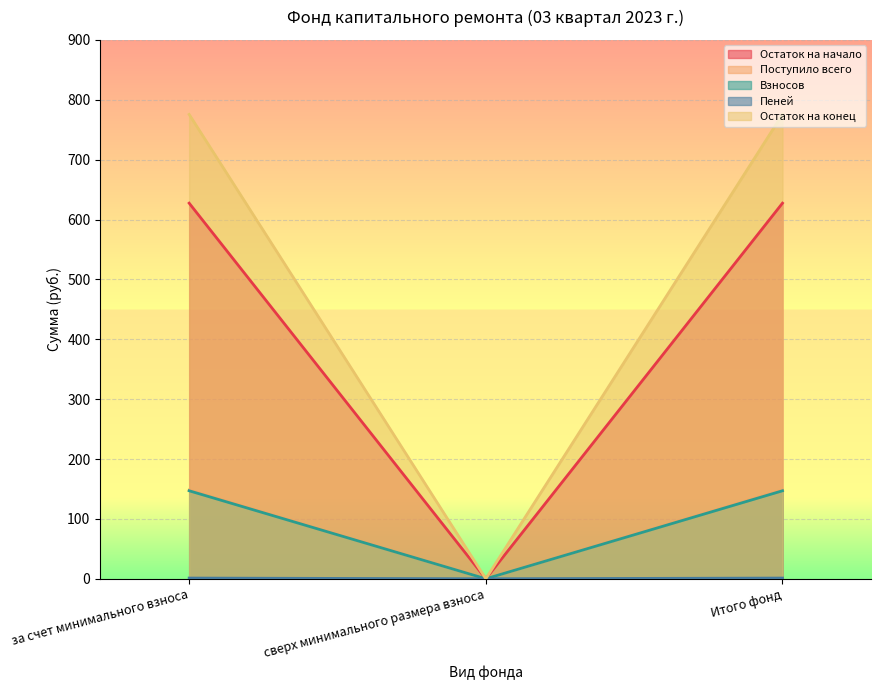

Where is Пеней nearest to the value 313?

сверх минимального размера взноса